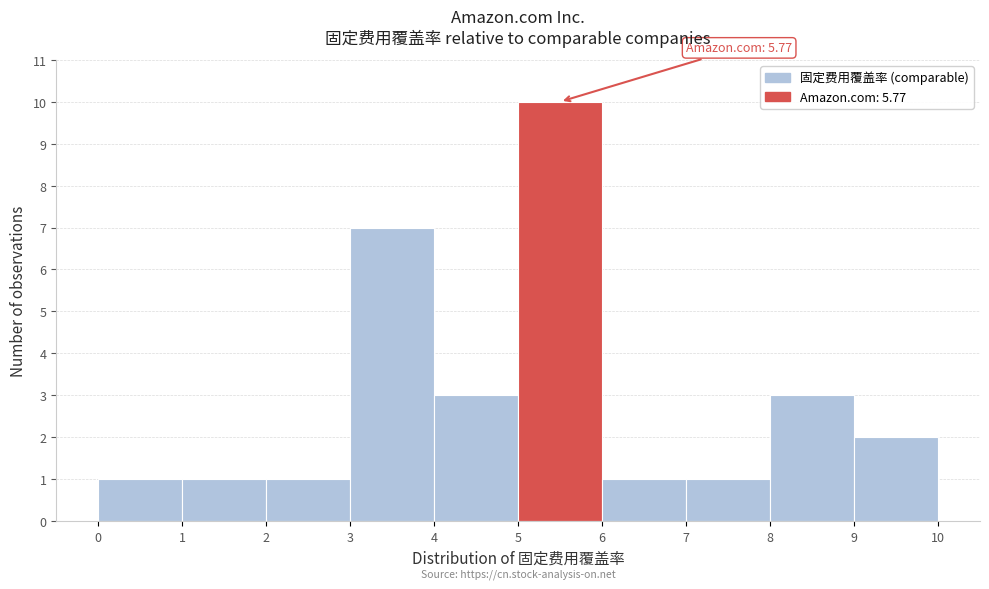

Over which range of the x-axis is the bar tallest?

5 to 6